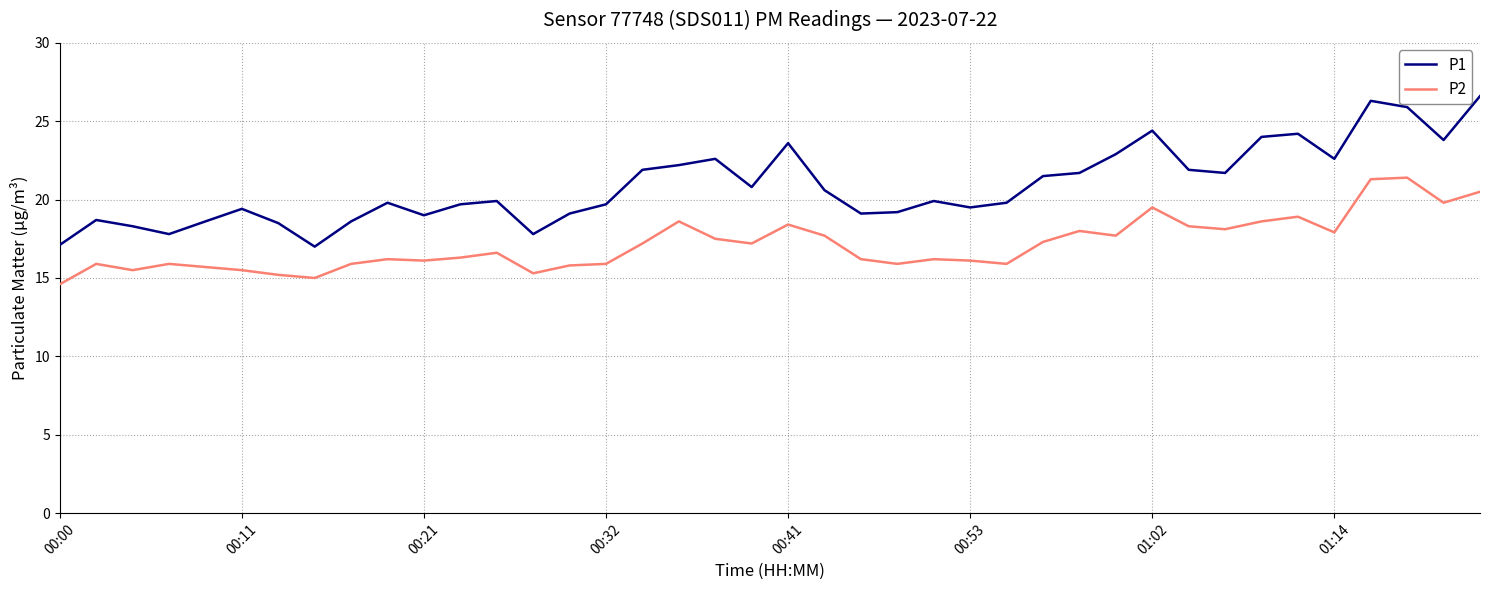

How many distinct data groups are displayed?

2